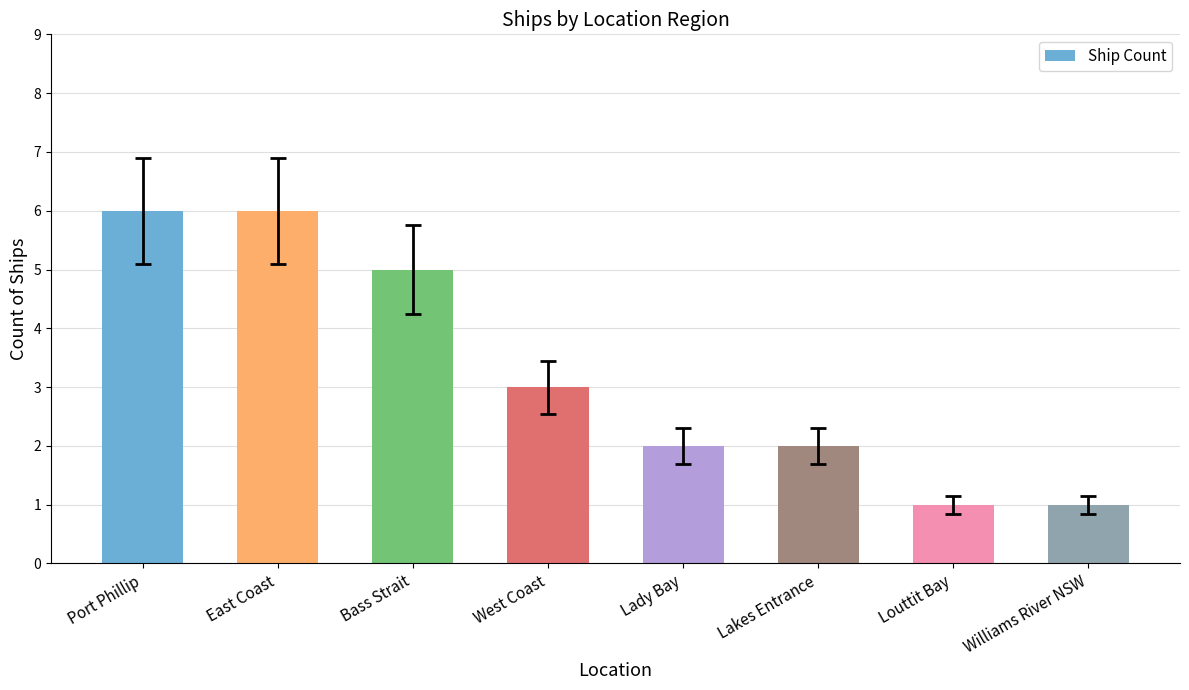

Is it true that the value at Port Phillip is 6?

True